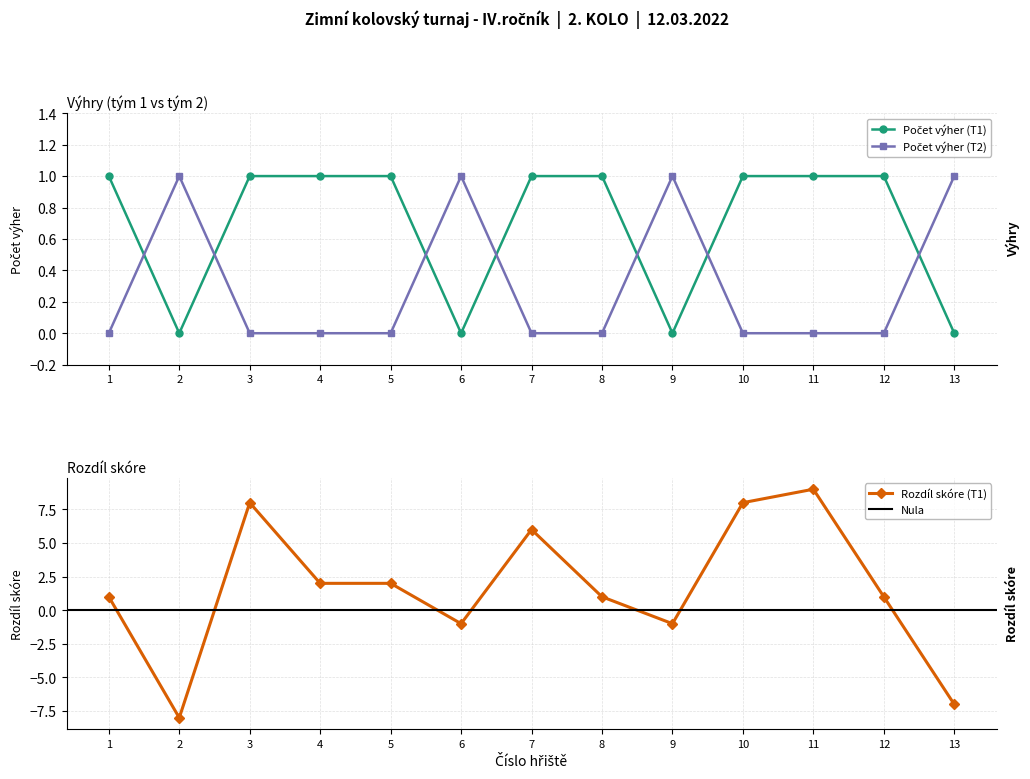

The value of Rozdíl skóre (T1) at 13 is -7. True or false?

True